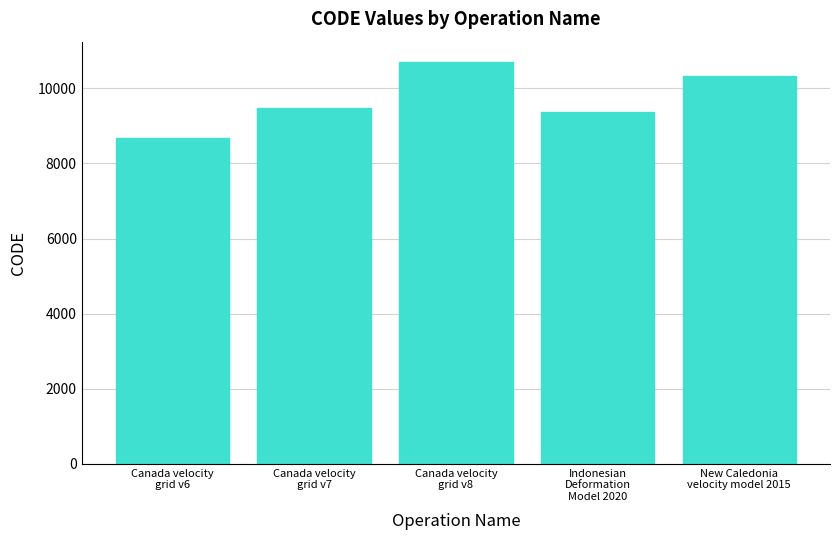

List the labels in order of value, largest first.

Canada velocity
grid v8, New Caledonia
velocity model 2015, Canada velocity
grid v7, Indonesian
Deformation
Model 2020, Canada velocity
grid v6